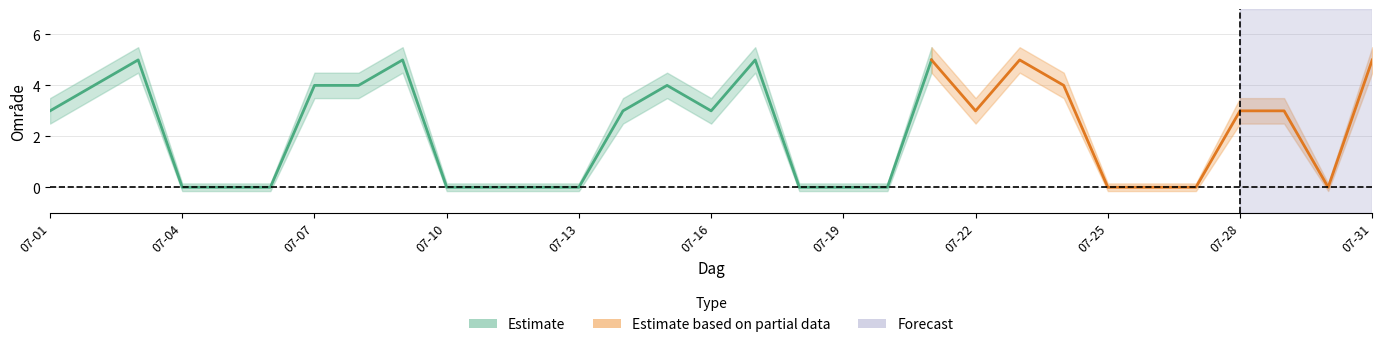

Where is the first local maximum?

2018-07-03